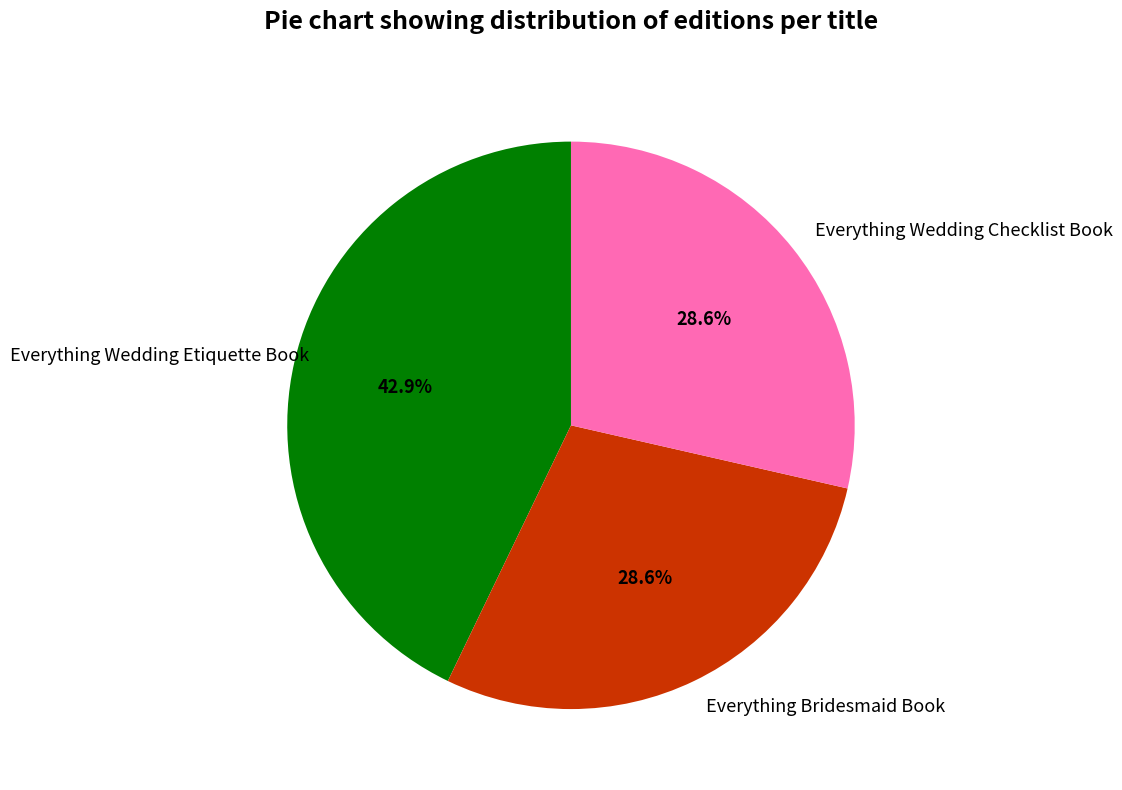

To the nearest percent, what is the difference between the largest and smallest slice percentages?

14%